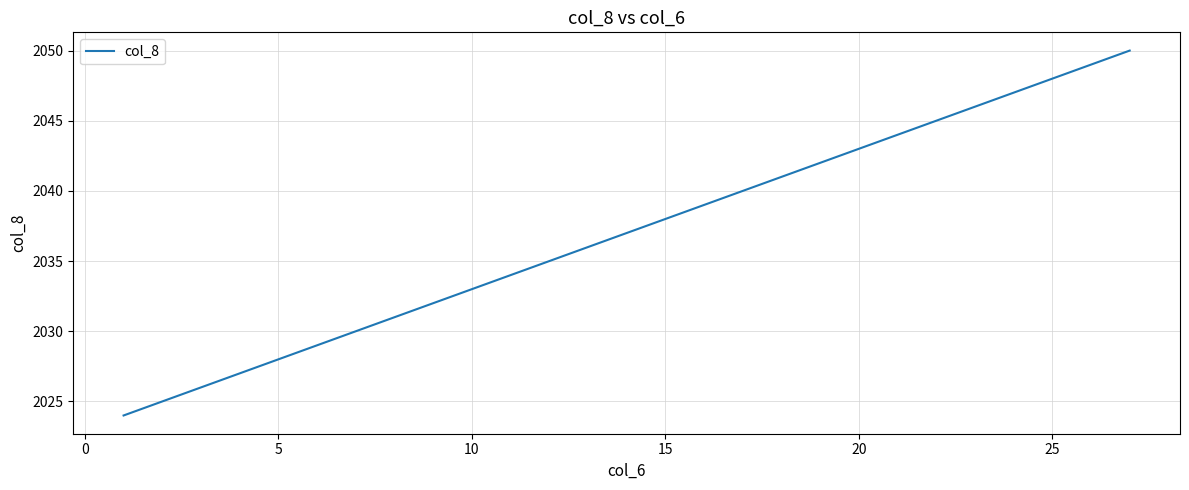

How many lines are shown in the chart?

1